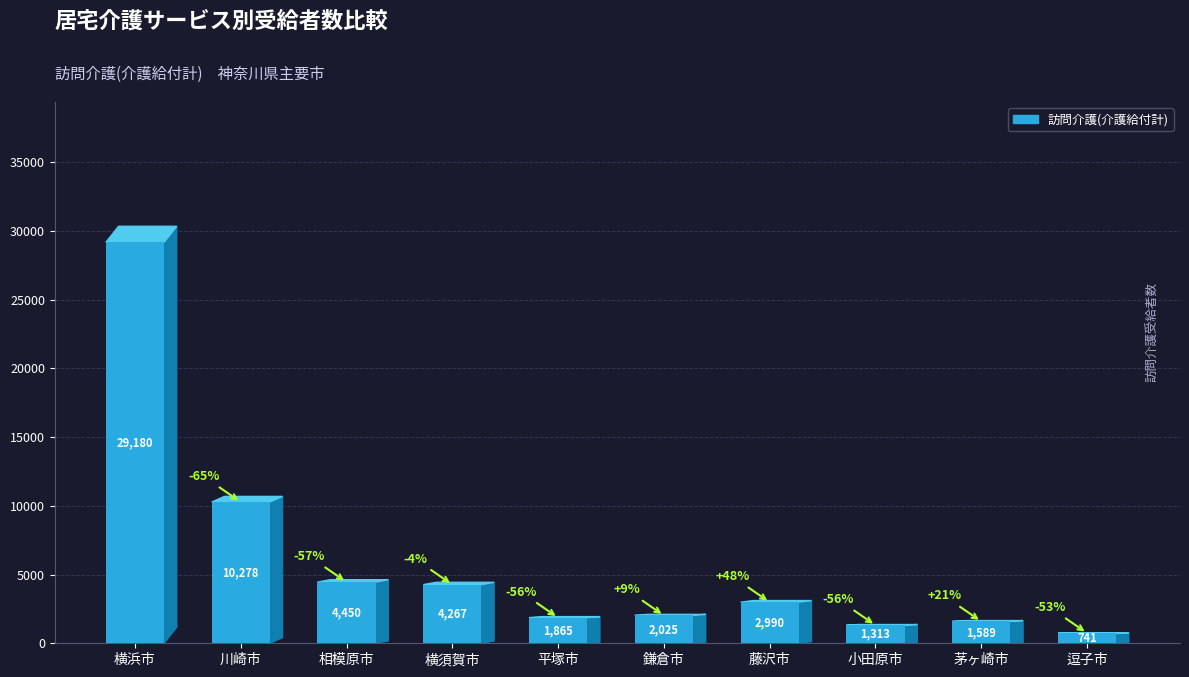

What is the label of the 8th bar from the right?

相模原市